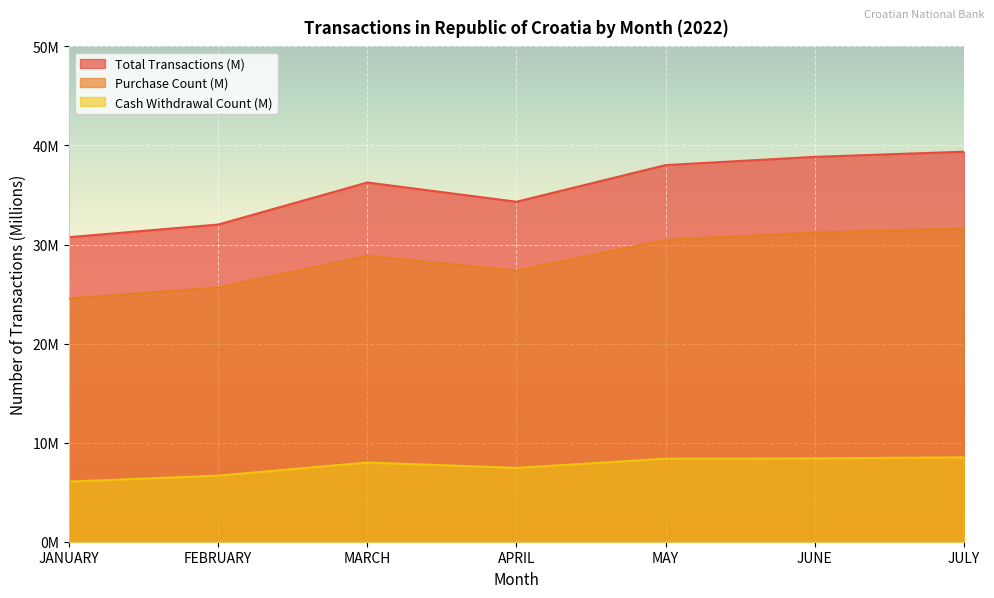

What is the smallest value displayed?

6.1